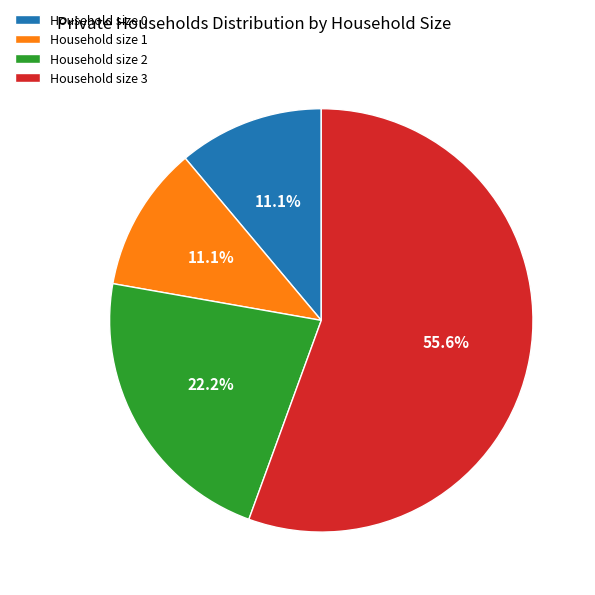

Do Household size 1 and Household size 2 together represent more than half of the pie?

No